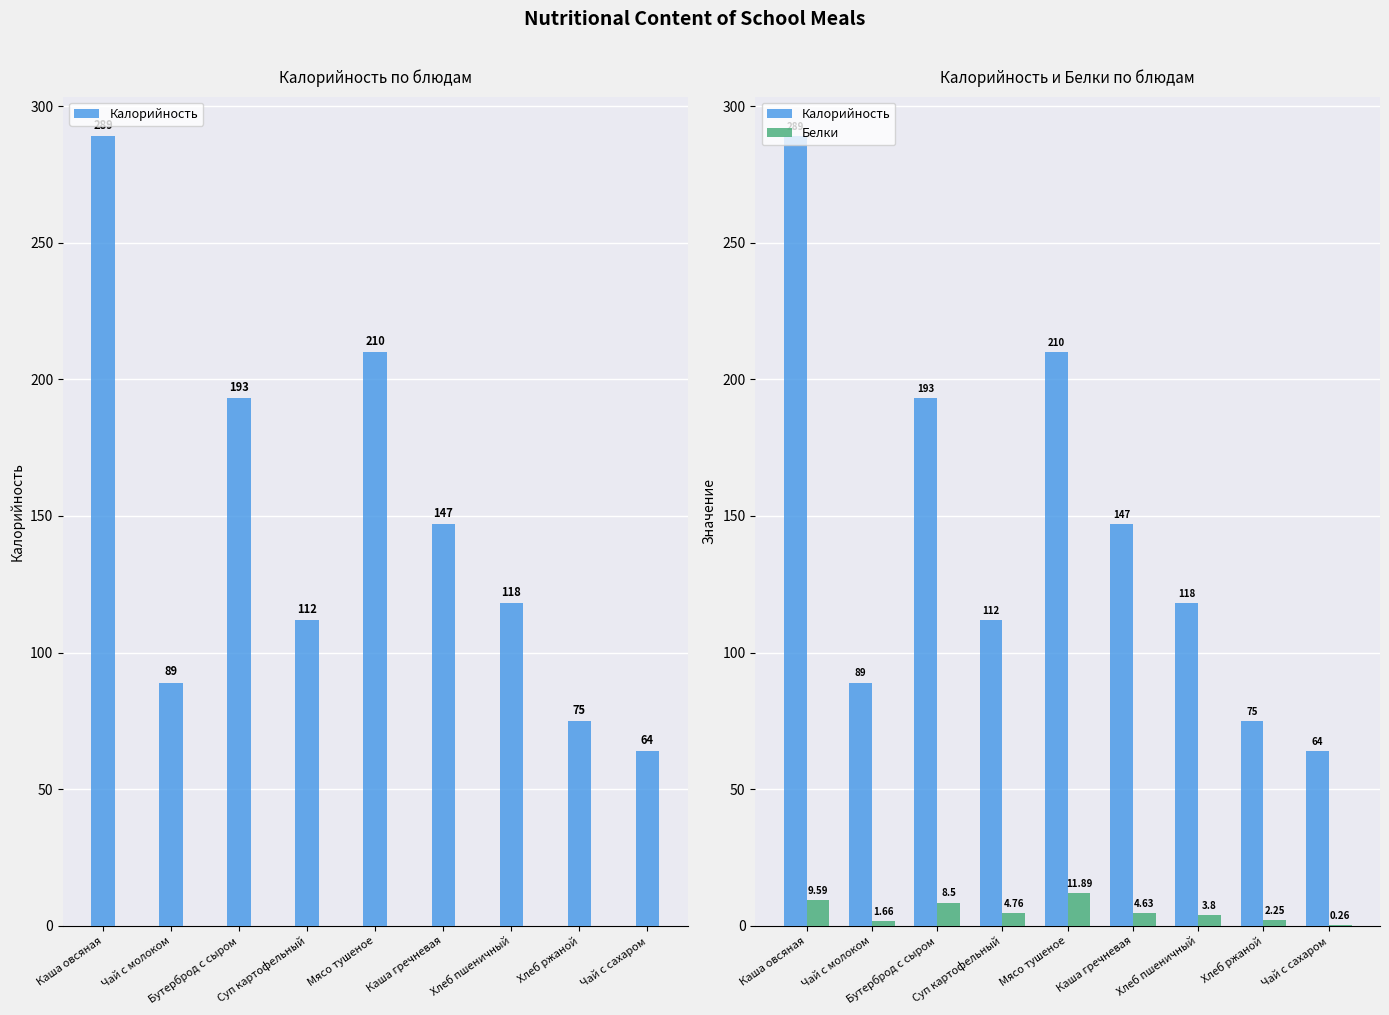

At which label does Калорийность reach its minimum?

Чай с сахаром